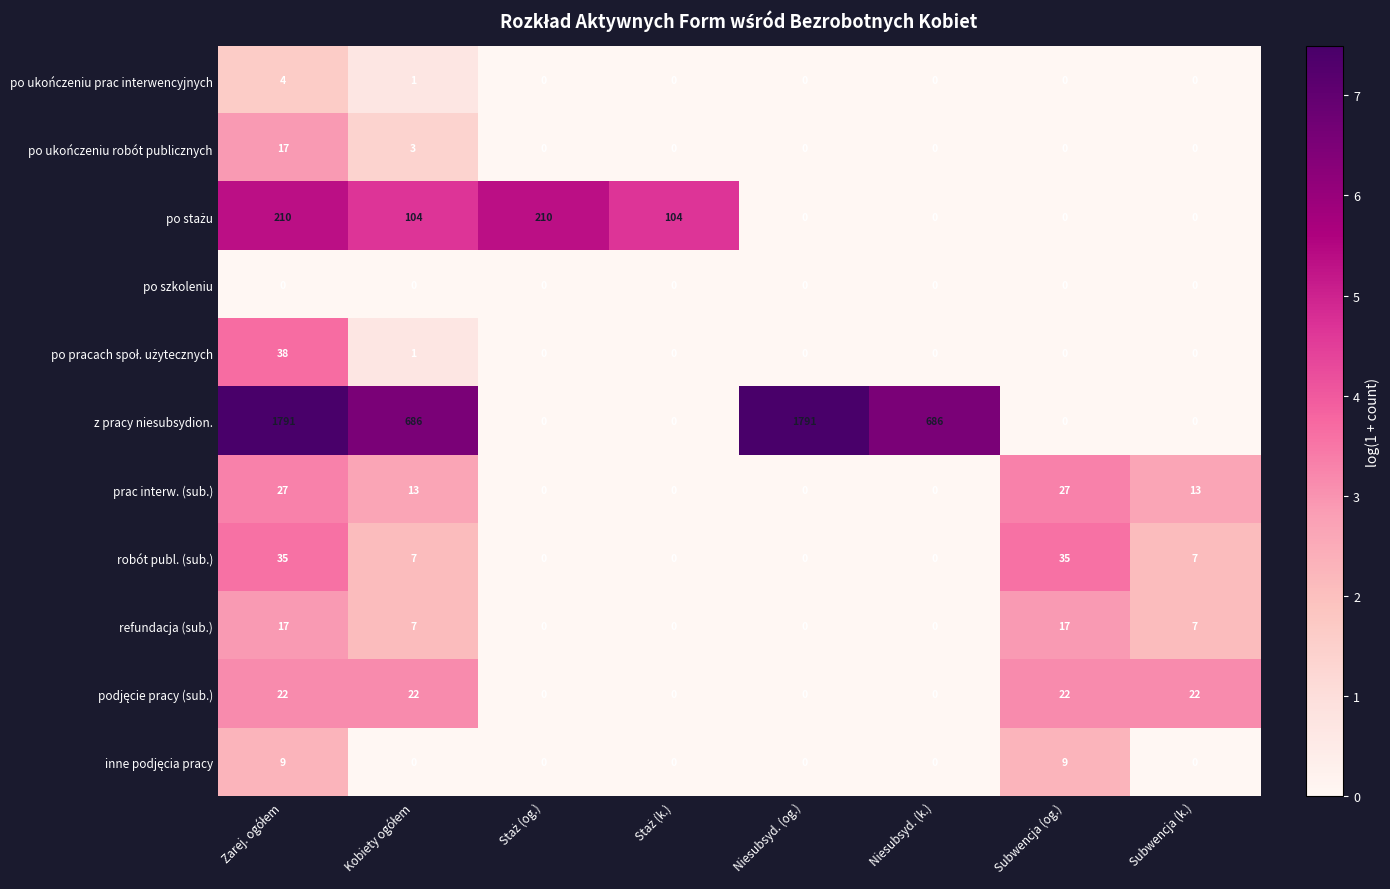

At how many categories does at least one series exceed 670?

4